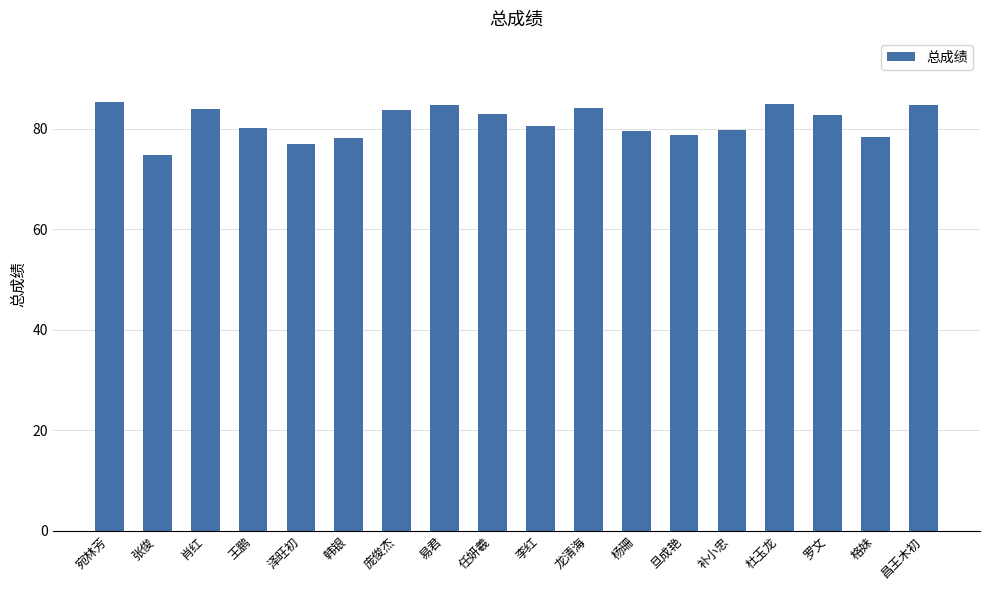

How many bars are there in total?

18